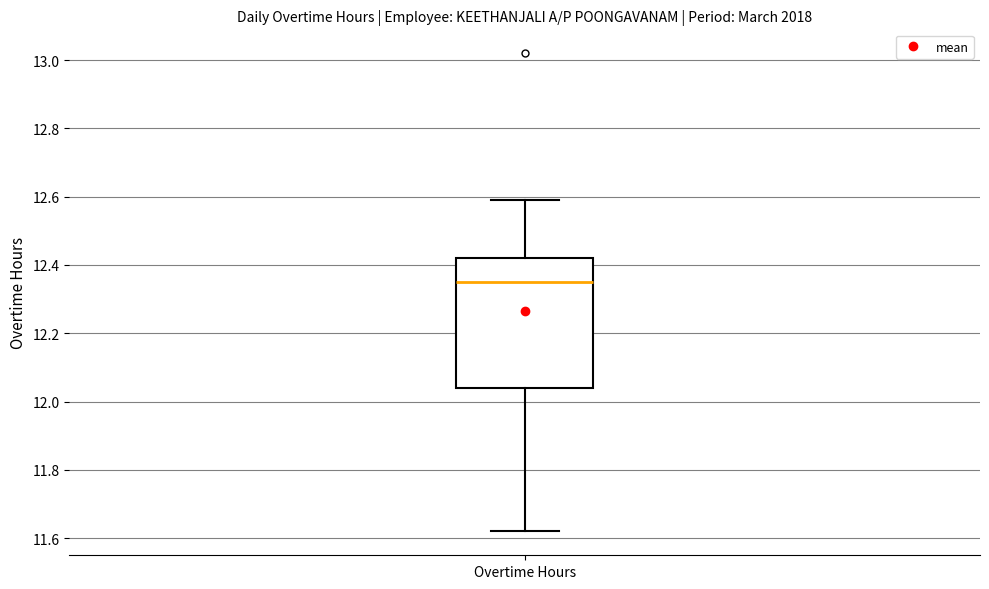

Transcribe this box plot: give where the median line is, the range the box spans, and where the two whiskers end, as read against the y-axis. The values are not printed on the chart, so give them approximately, as read against the axis.

median 12.36, box 12.04 to 12.42, whiskers 11.62 to 12.60